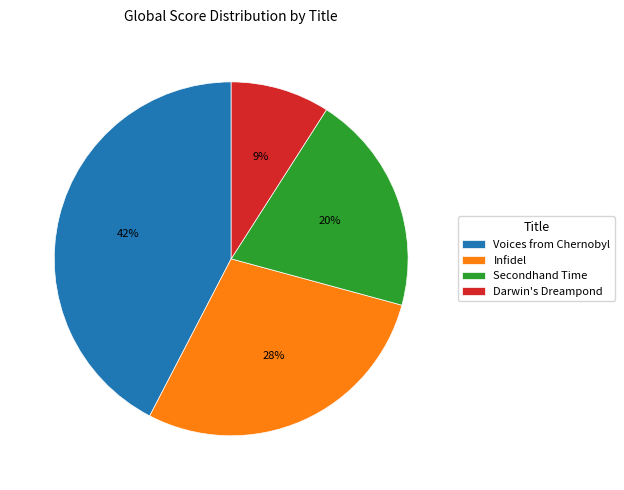

Between Infidel and Voices from Chernobyl, which is larger?

Voices from Chernobyl